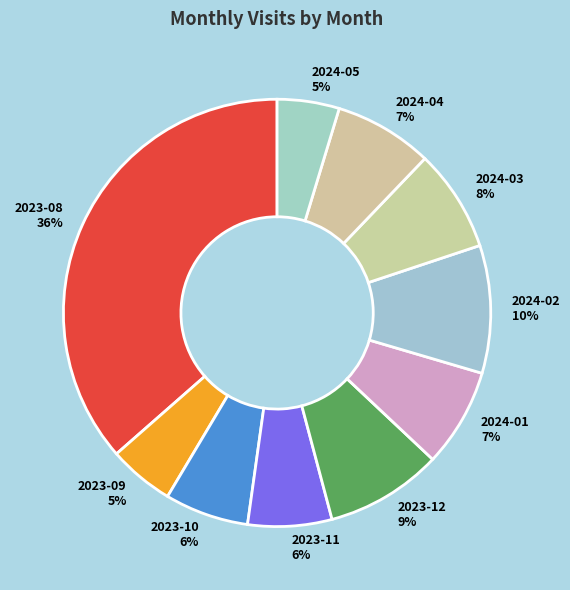

To the nearest percent, what is the average slice percentage?

10%